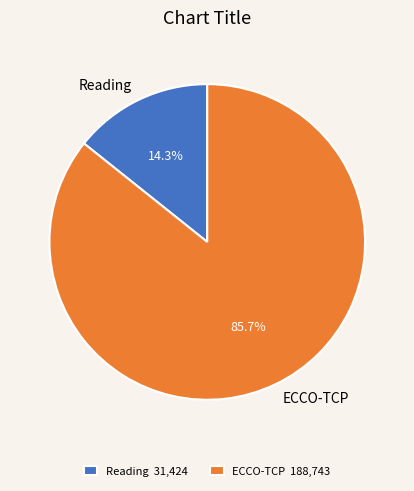

Is there any slice that represents more than half of the pie?

Yes